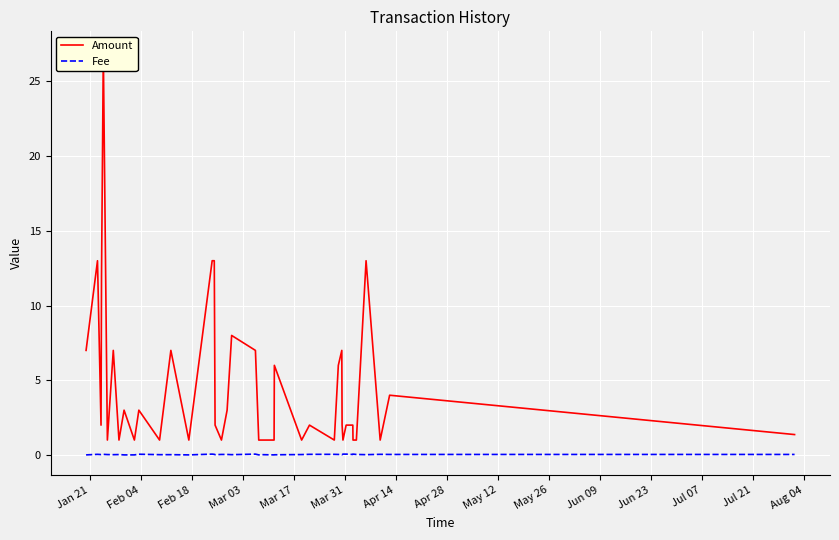

Reading left to right, transcribe all the data shown in this chart.

Amount: 7.0	13.0	2.0	12.0	27.0	1.0	7.0	1.0	3.0	1.0	3.0	1.0	7.0	1.0	13.0	13.0	2.0	1.0	3.0	8.0	7.0	1.0	1.0	1.0	6.0	1.0	2.0	1.0	6.0	7.0	2.0	1.0	2.0	2.0	1.0	1.0	13.0	1.0	4.0	1.4
Fee: 0.0	0.0	0.0	0.0	0.0	0.0	0.0	0.0	0.0	0.0	0.1	0.0	0.0	0.0	0.1	0.0	0.0	0.0	0.0	0.0	0.1	0.0	0.0	0.0	0.0	0.0	0.0	0.0	0.0	0.0	0.0	0.1	0.1	0.0	0.1	0.0	0.0	0.0	0.0	0.0